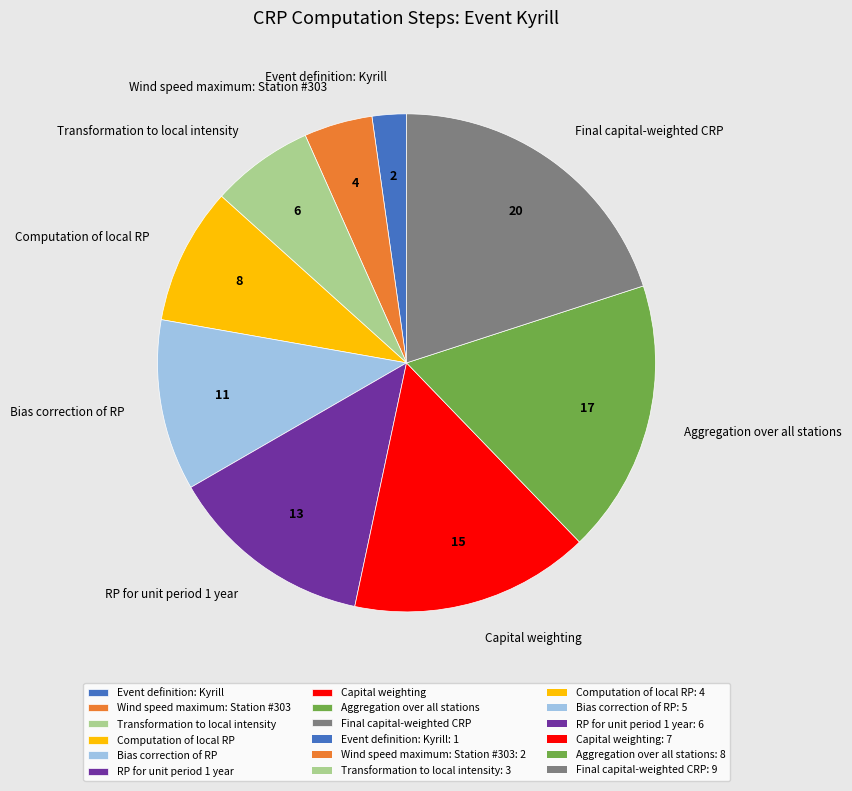

Is the sum of Final capital-weighted CRP and Transformation to local intensity greater than half?

No